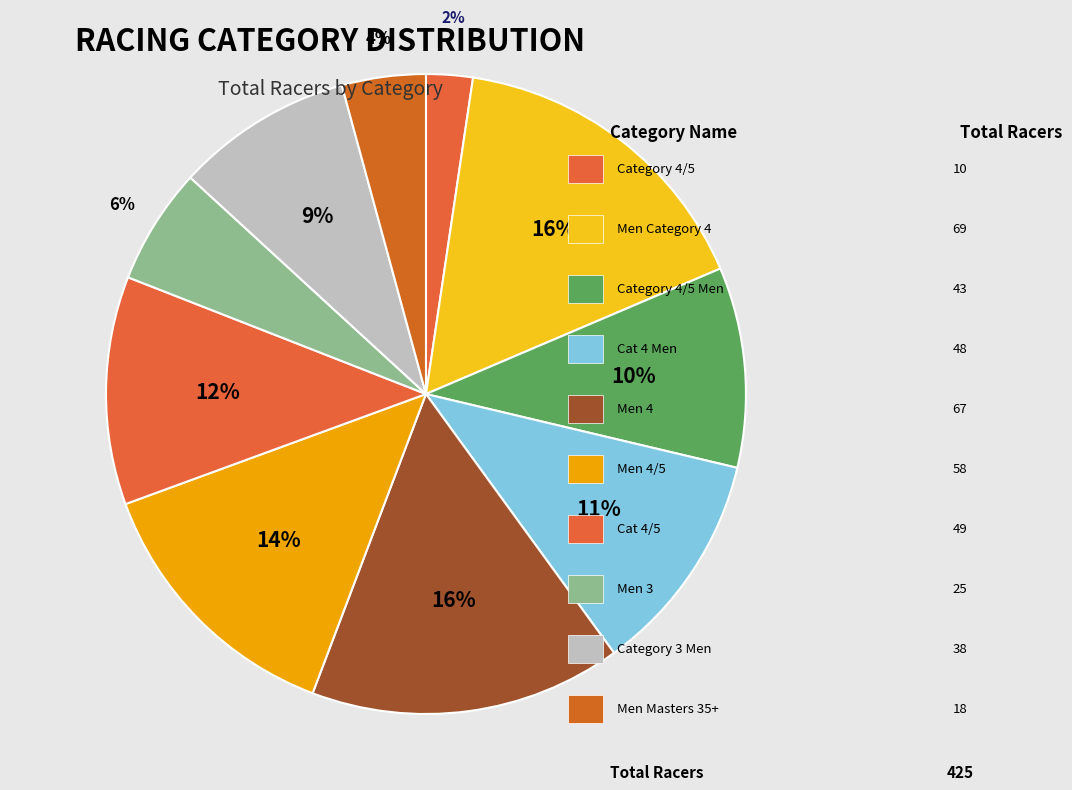

Rank the categories by value from lowest to highest.

Category 4/5, Men Masters 35+, Men 3, Category 3 Men, Category 4/5 Men, Cat 4 Men, Cat 4/5, Men 4/5, Men 4, Men Category 4